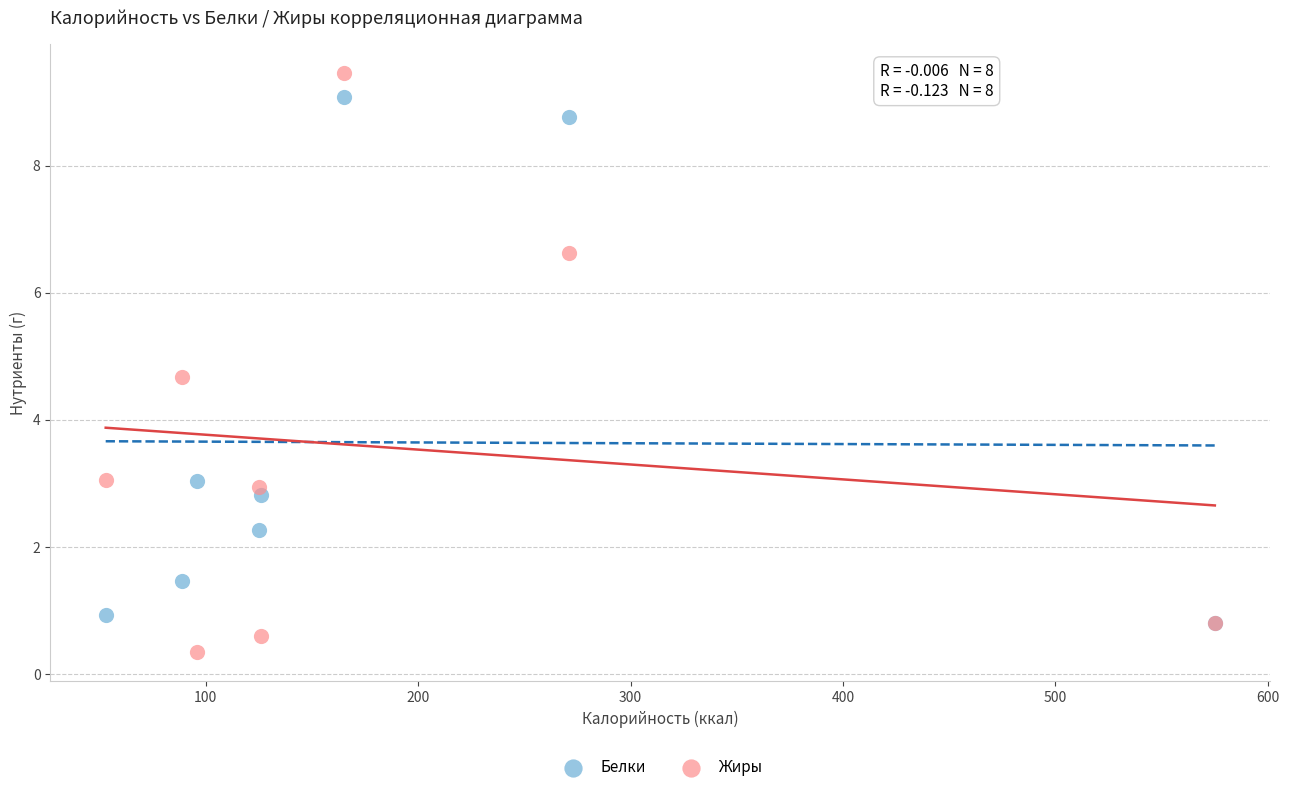

Which series has the widest spread of Y values?

Жиры